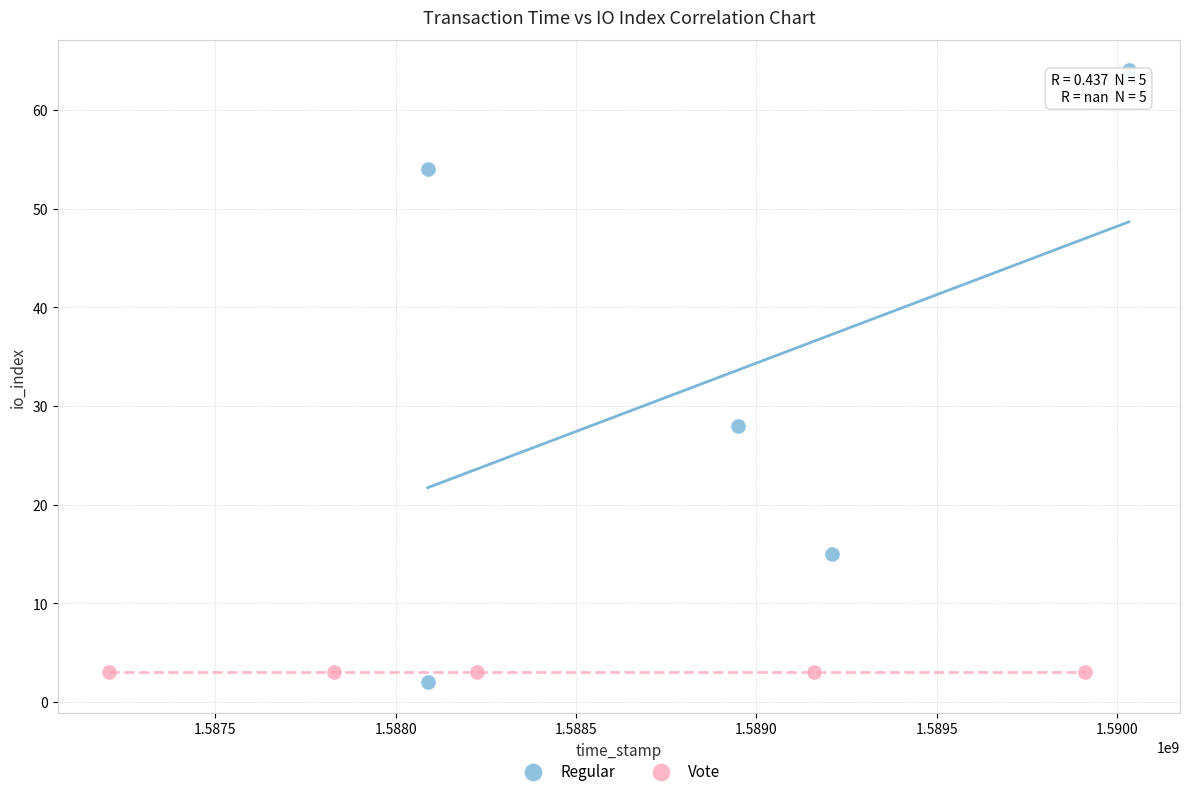

Which series contains the lowest Y value?

Regular